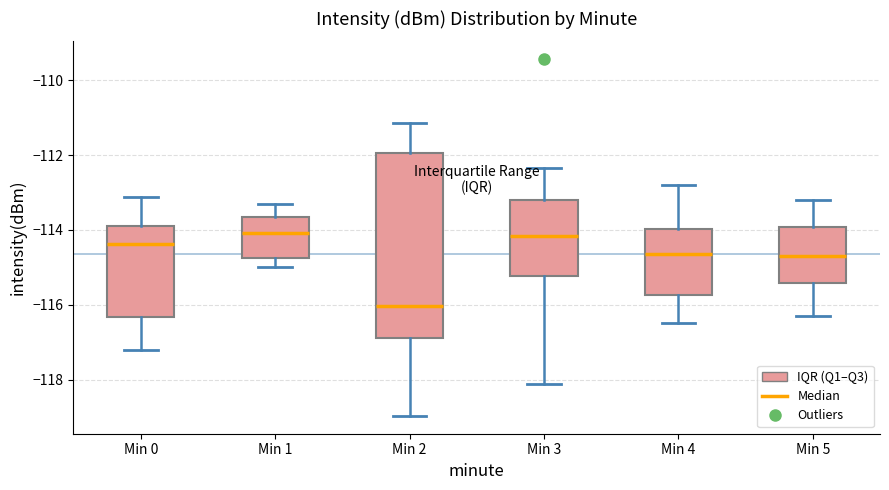

Reading left to right, transcribe this box plot: for each box, give where its median line is, the range the box spans, and where its two whiskers end, as read against the y-axis. The values are not printed on the chart, so give them approximately, as read against the axis.

Min 0: median -114.4, box -116.4 to -114.0, whiskers -117.2 to -113.2
Min 1: median -114.0, box -114.8 to -113.6, whiskers -115.0 to -113.2
Min 2: median -116.0, box -116.8 to -112.0, whiskers -119.0 to -111.2
Min 3: median -114.2, box -115.2 to -113.2, whiskers -118.2 to -112.4
Min 4: median -114.6, box -115.8 to -114.0, whiskers -116.4 to -112.8
Min 5: median -114.6, box -115.4 to -114.0, whiskers -116.2 to -113.2